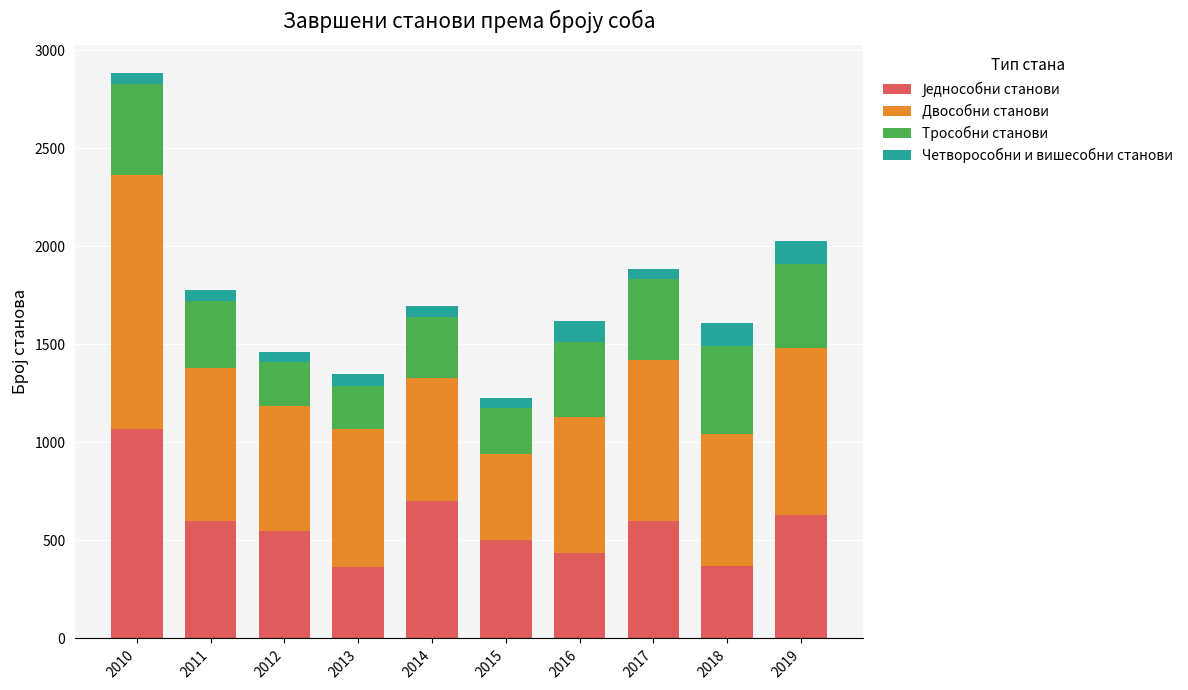

Which series changed the most between 2012 and 2015?

Двособни станови